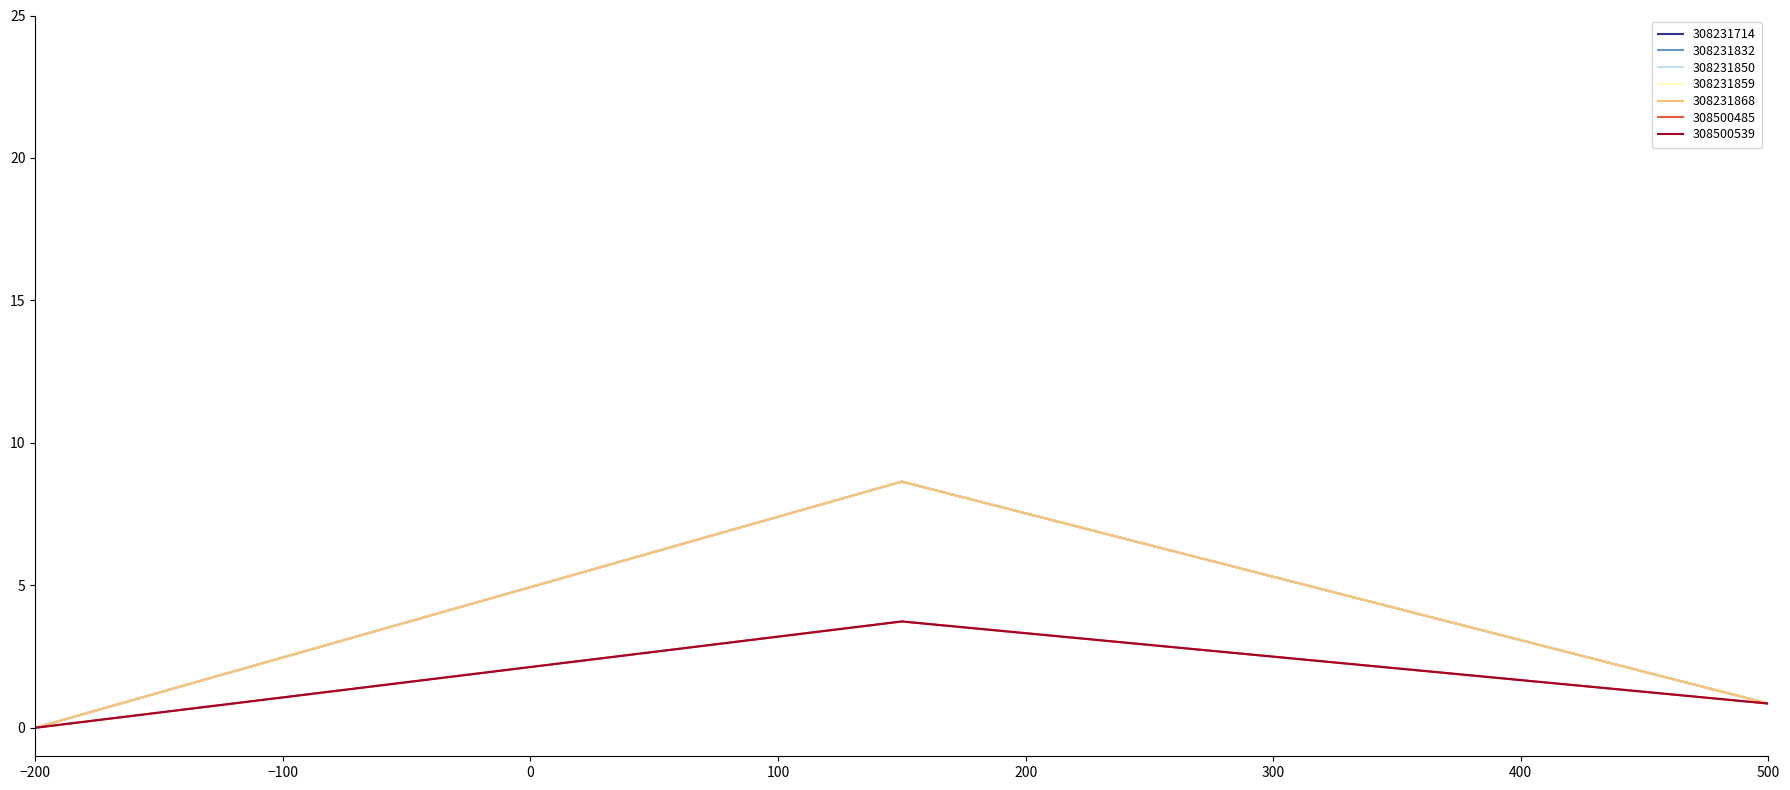

Does the chart display data point markers on the line(s)?

No